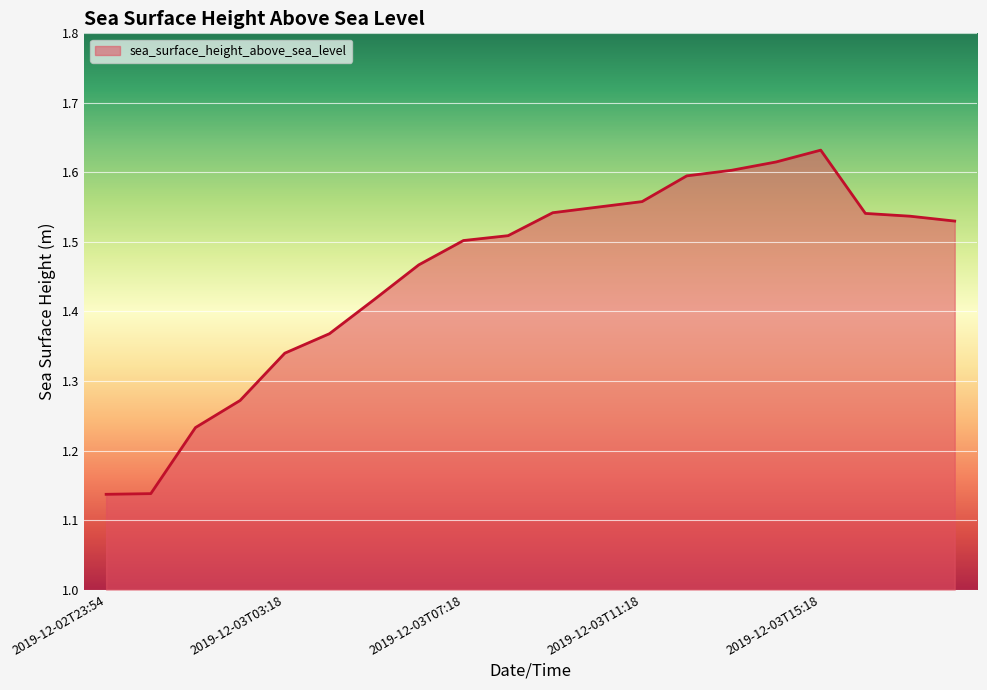

What is the difference between the maximum and minimum values?

0.5